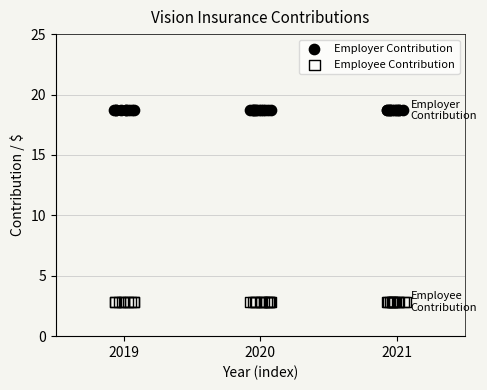

Which series reaches the maximum Y coordinate?

Employer Contribution